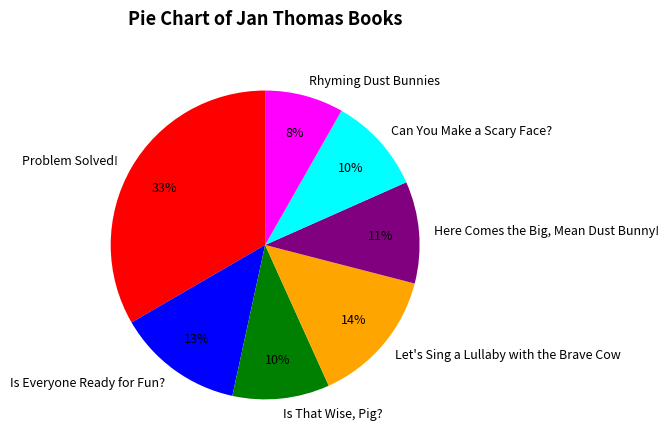

To the nearest percent, what is the average slice percentage?

14%